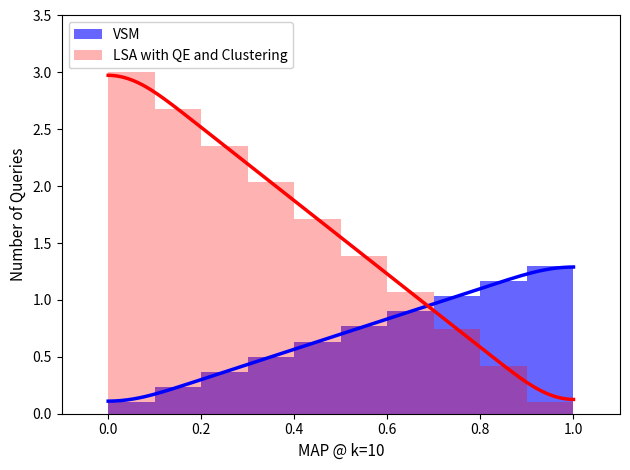

Rank the series by their average value, from lowest to highest.

VSM, LSA with QE and Clustering